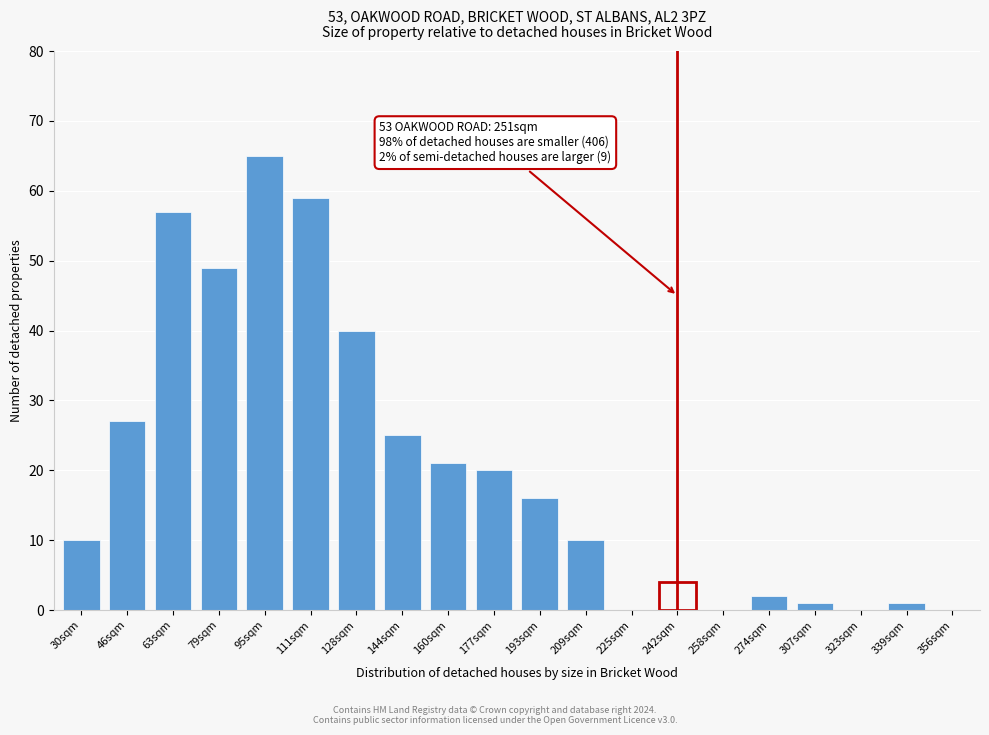

Reading right to left, list all the values displayed in this chart.

356sqm=0	339sqm=1	323sqm=0	307sqm=1	274sqm=2	258sqm=0	242sqm=4	225sqm=0	209sqm=10	193sqm=16	177sqm=20	160sqm=21	144sqm=25	128sqm=40	111sqm=59	95sqm=65	79sqm=49	63sqm=57	46sqm=27	30sqm=10